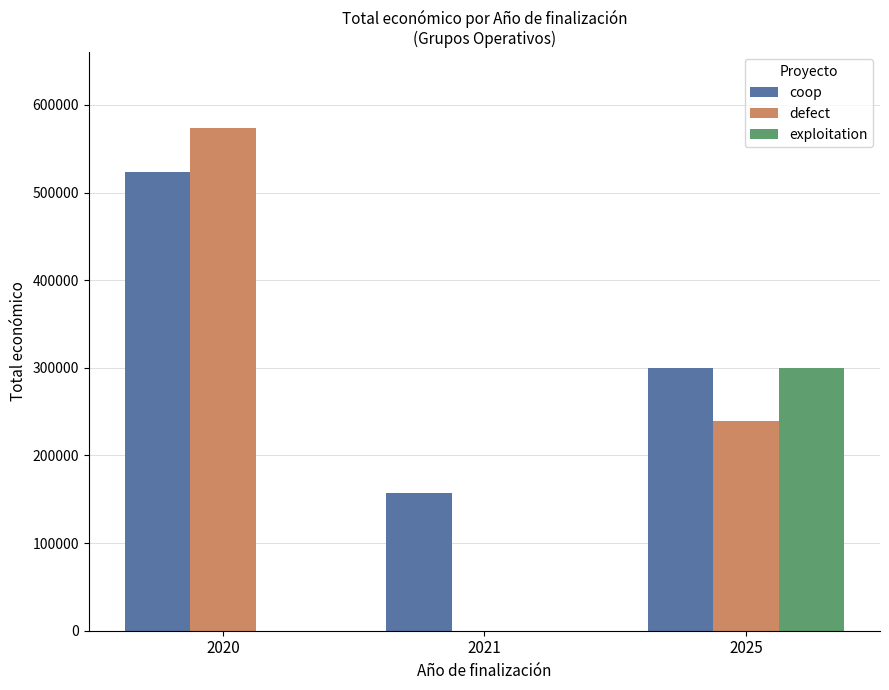

Which series has the largest range (max minus min)?

defect